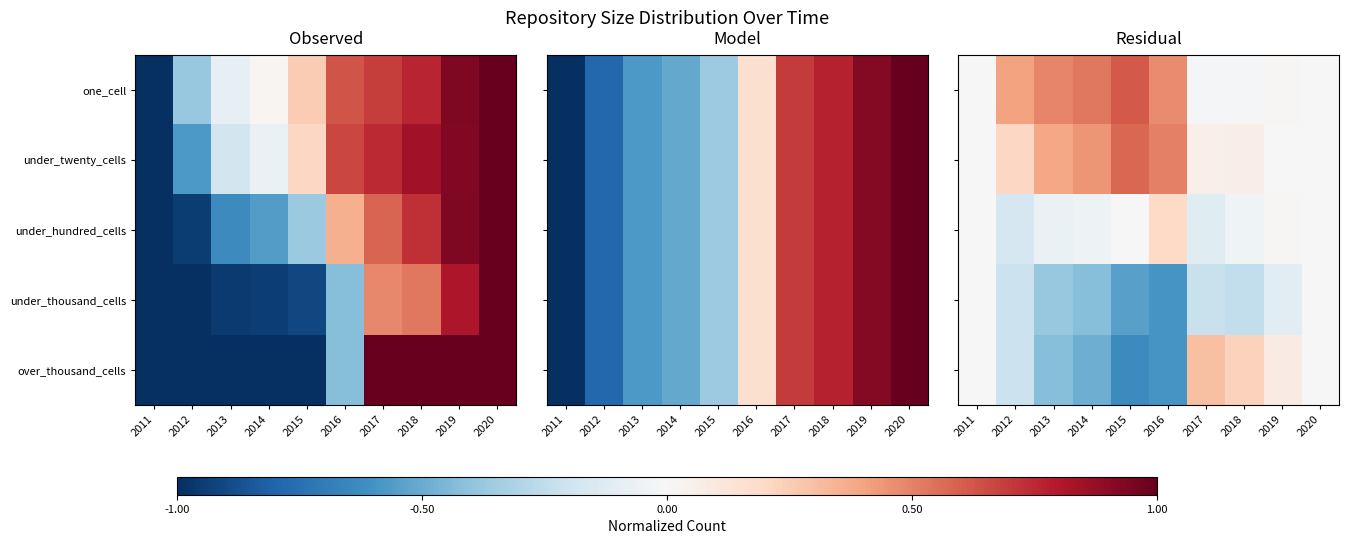

Read the one_cell value at 2012.

0.4